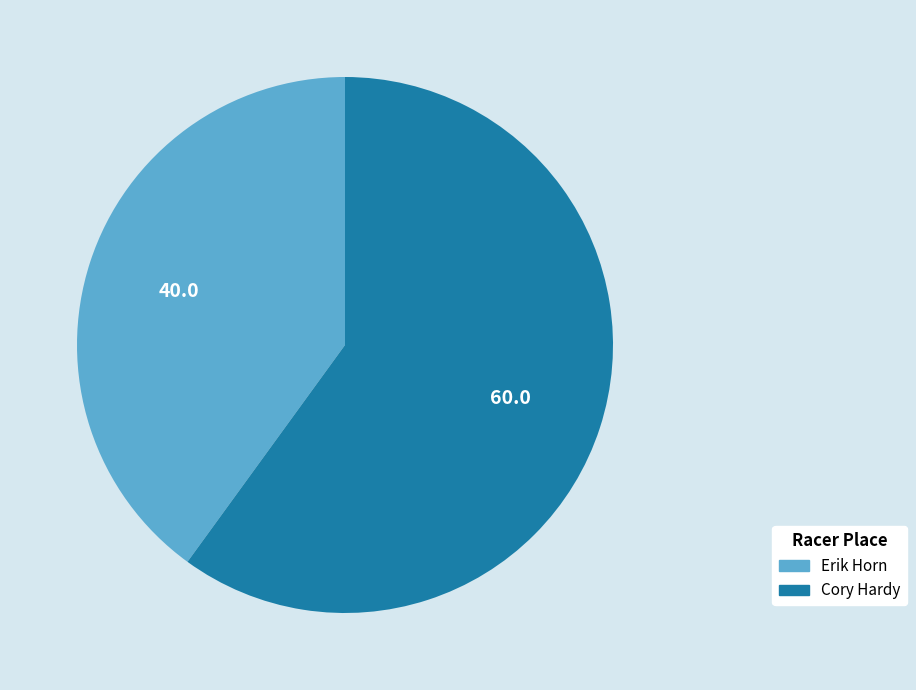

Rank the categories by value from lowest to highest.

Erik Horn, Cory Hardy